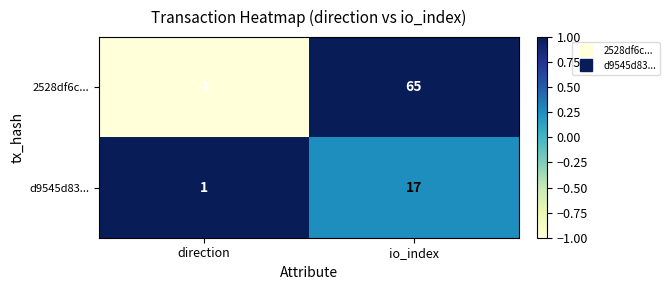

Which series has the largest total across all categories?

2528df6c...